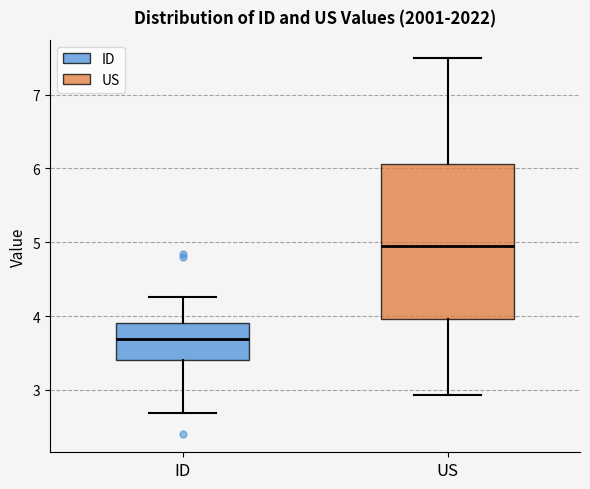

Where does the lower whisker of the box for US end on the y-axis? The values are not printed on the chart, so give them approximately, as read against the axis.

2.9